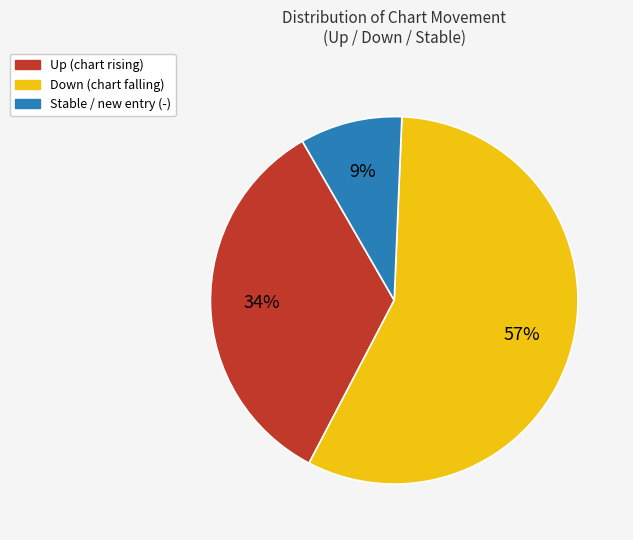

Does any single category account for the majority?

Yes